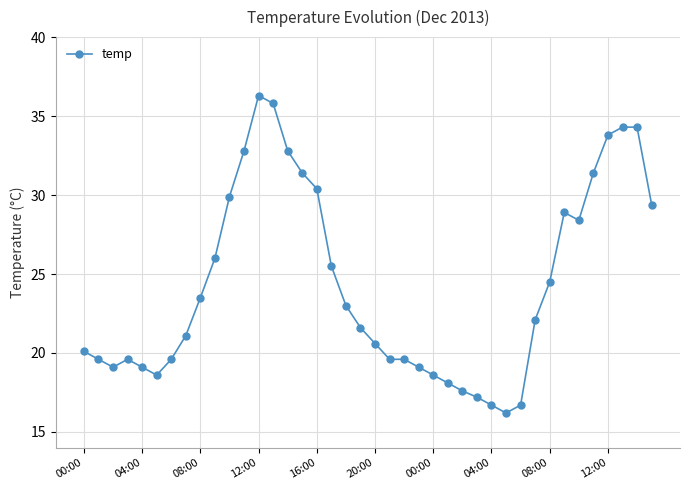

What is the greatest value displayed?

36.3